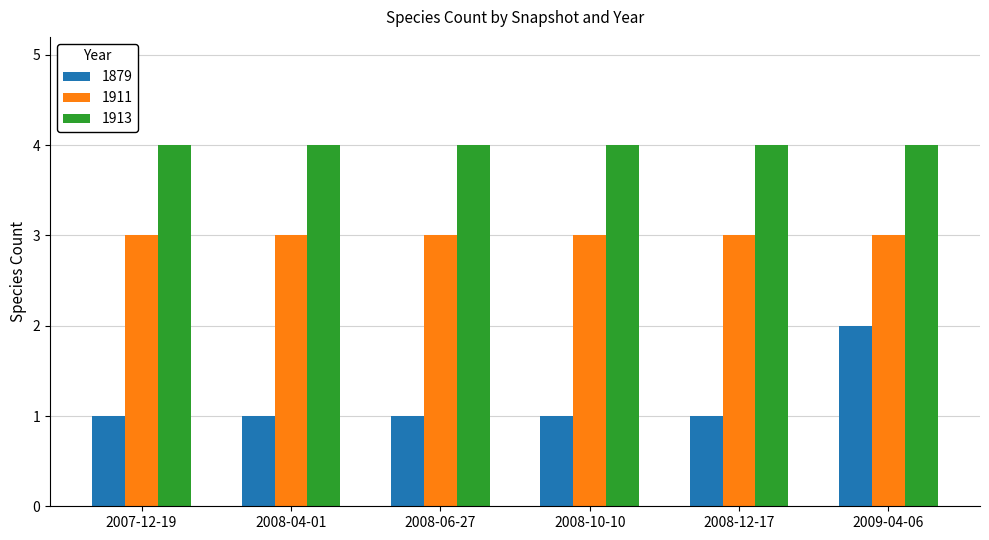

What is the difference between the highest and lowest values at 2008-04-01?

3